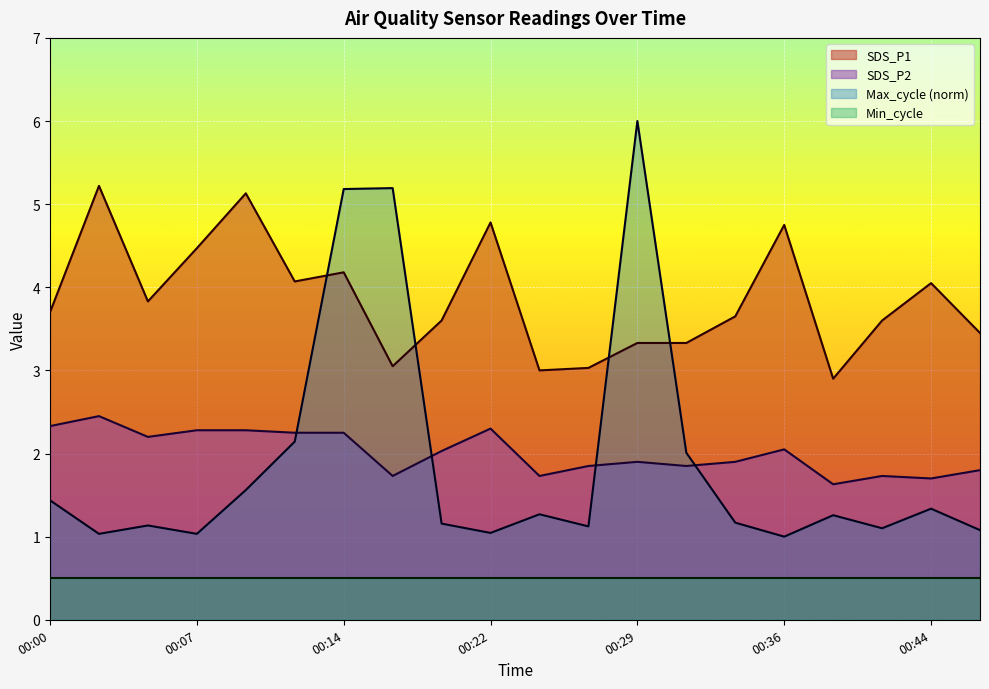

In Max_cycle, how many points are lower than both neighbors (excluding endpoints)?

6